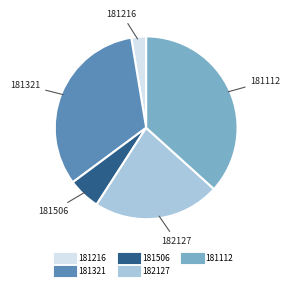

Is there a majority slice in this chart?

No